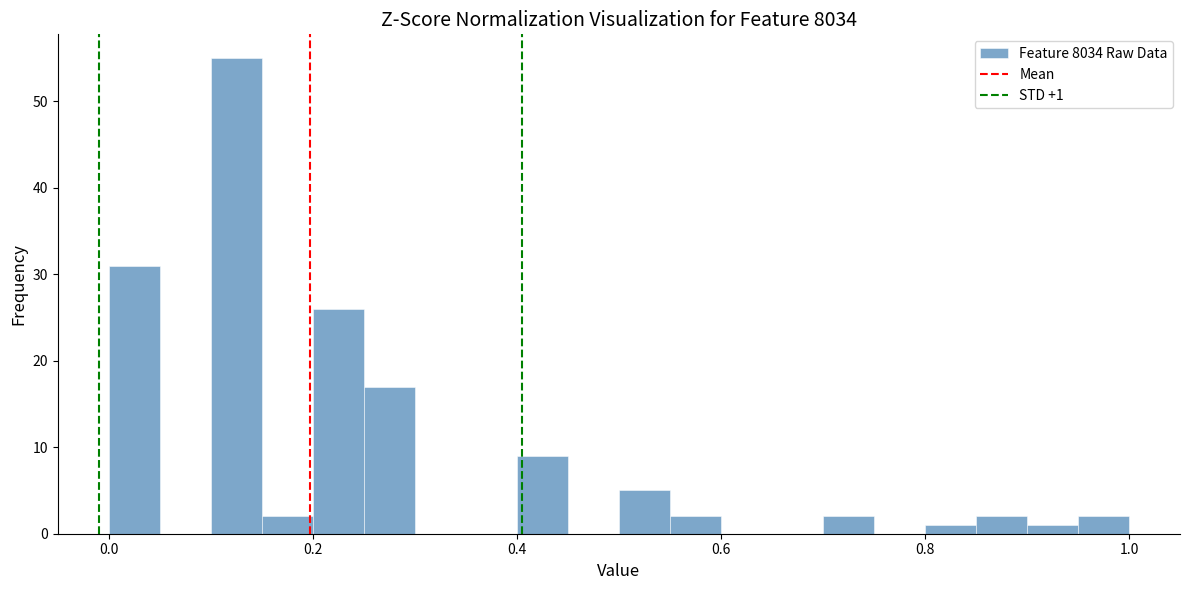

Read against the x-axis, roughly where is the centre of the tallest bar?

0.12